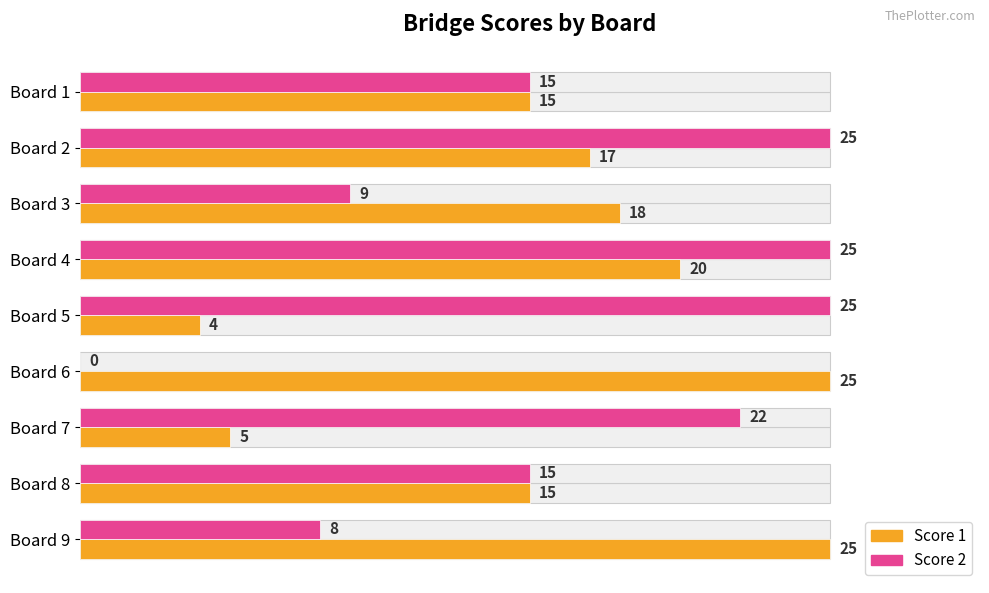

What is the maximum value shown in the chart?

25